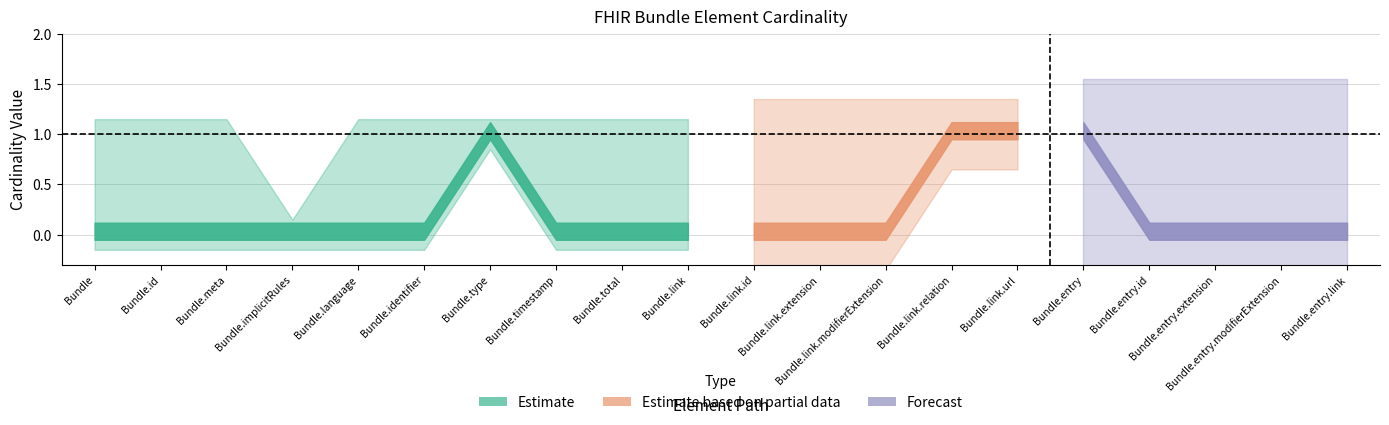

Is it true that Base Min equals 0 at Bundle.total?

False